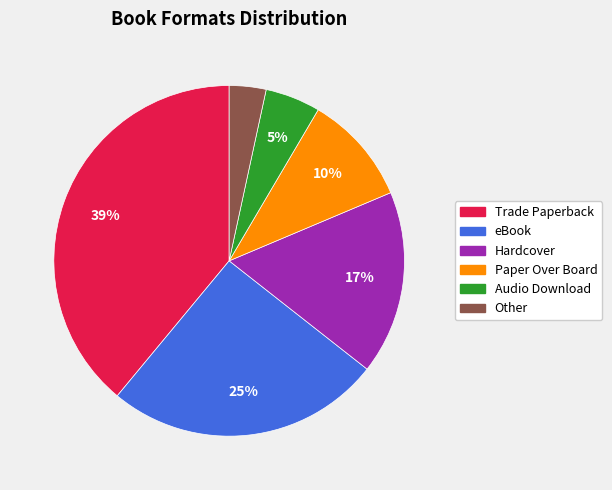

How many slices are in this pie chart?

6